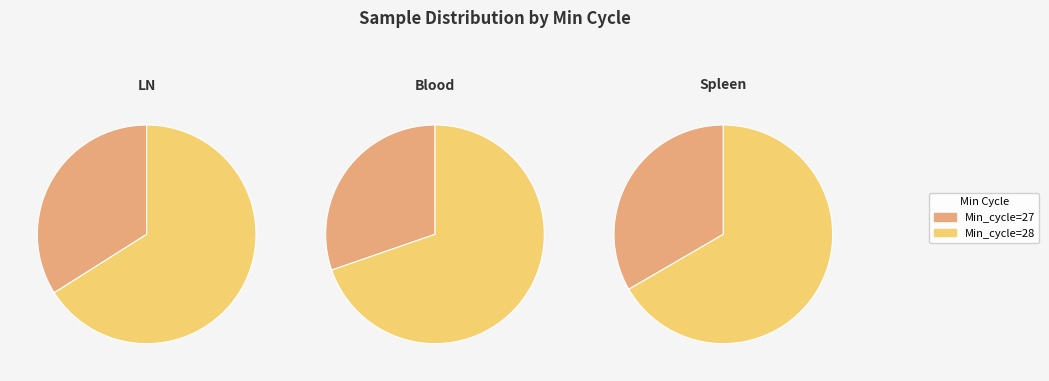

Is it true that 28 is 1% of the pie?

False